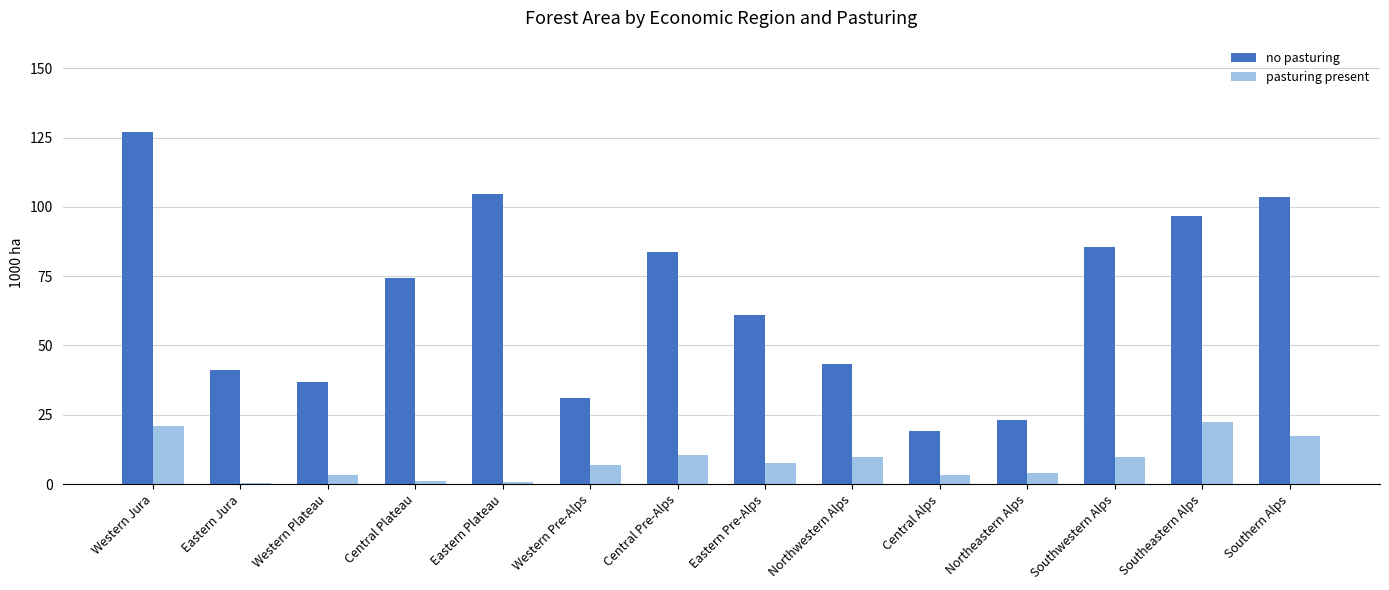

Which category has the highest value in the no pasturing series?

Western Jura